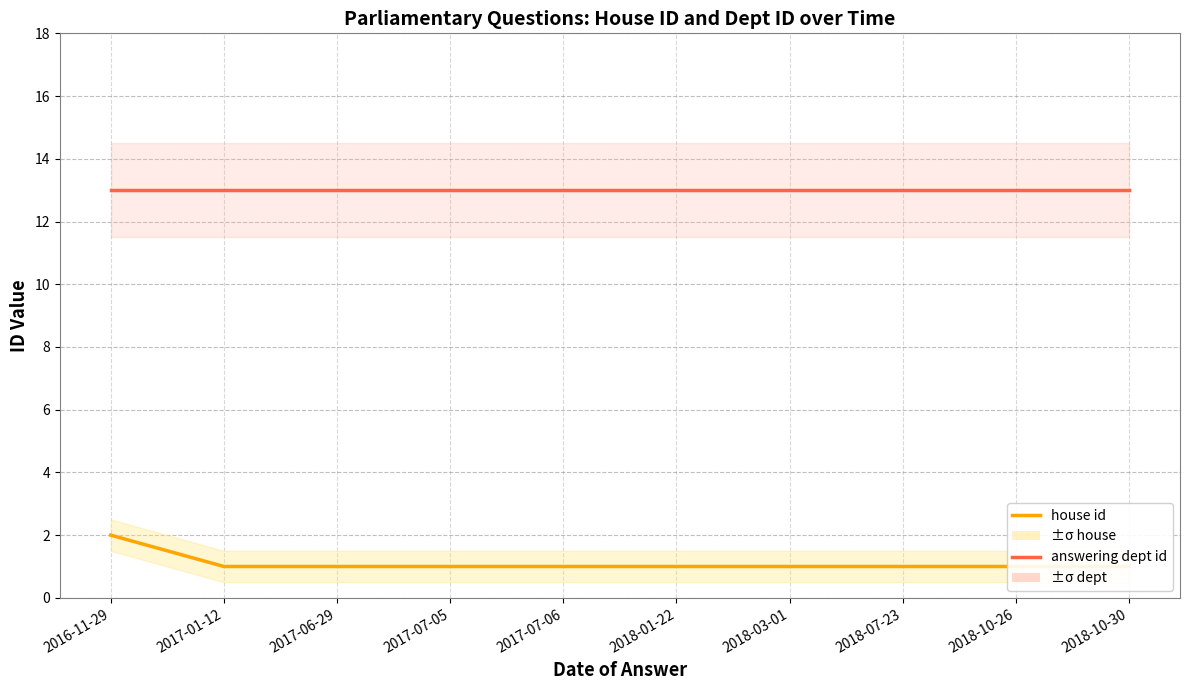

True or false: house id and answering dept id cross at least once.

False